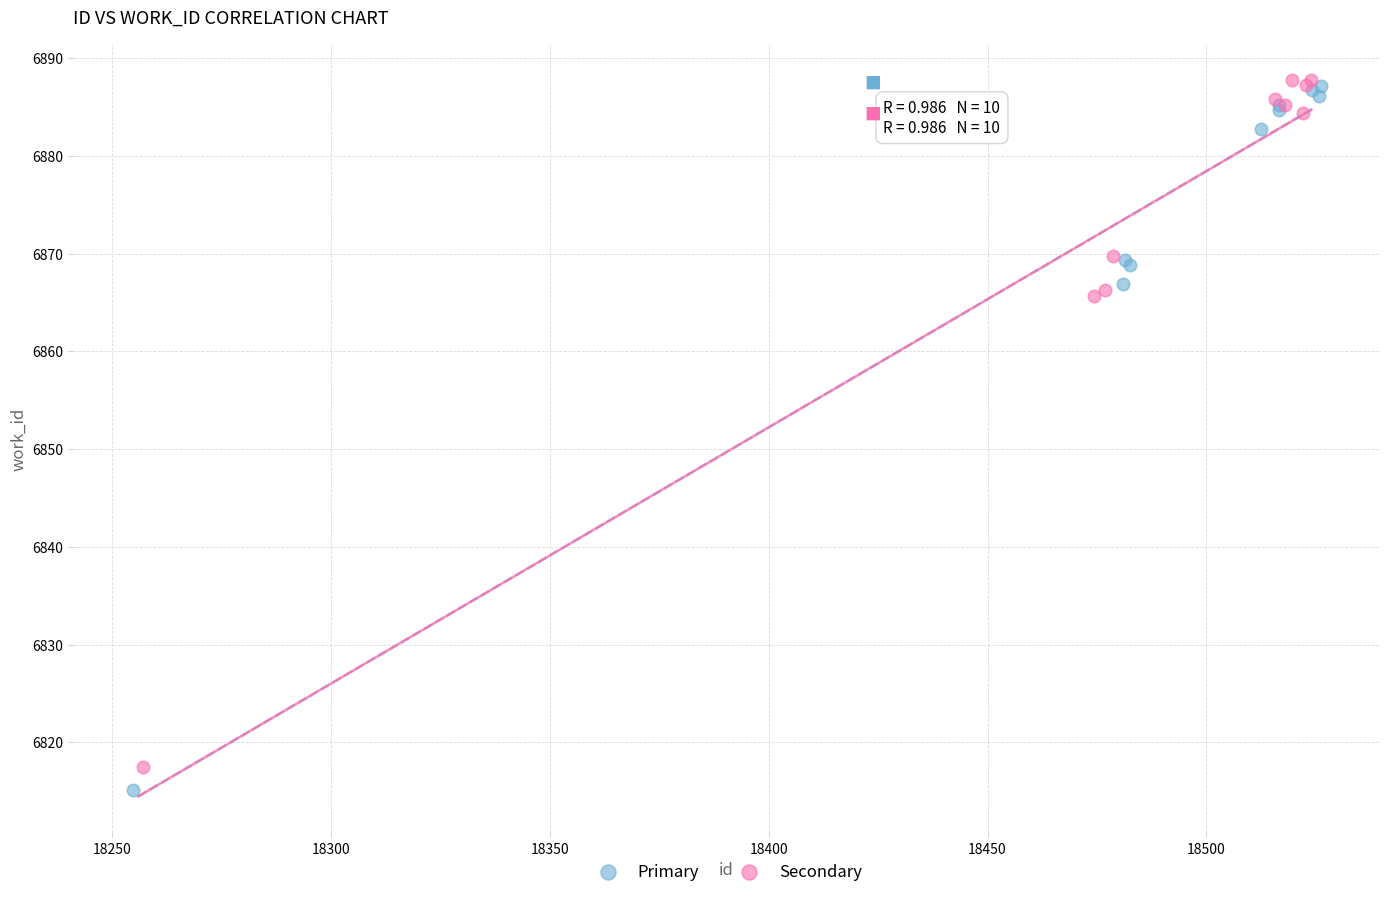

Which series has the widest spread of Y values?

Primary